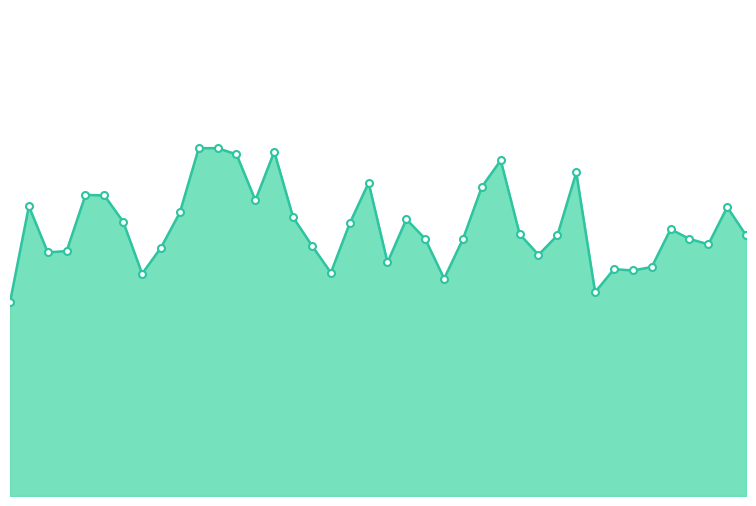

Does the chart have visible grid lines?

No